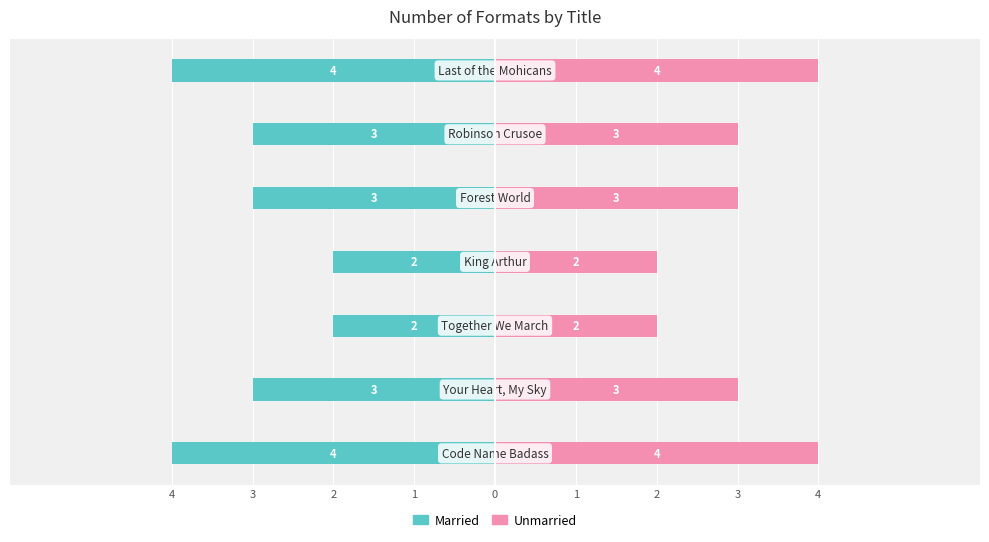

Between 1 and 4, which is larger?

1